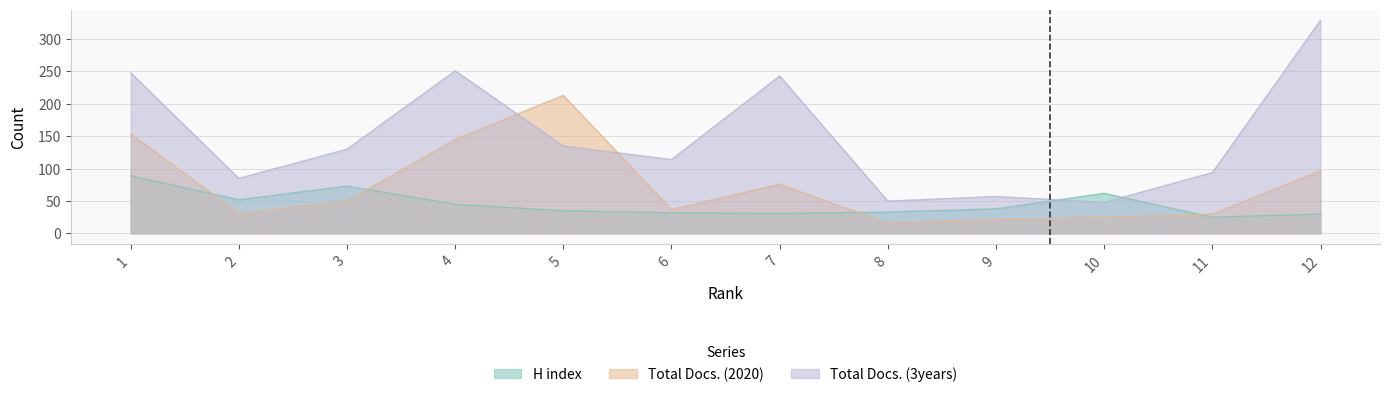

In H index, how many points are lower than both neighbors (excluding endpoints)?

3